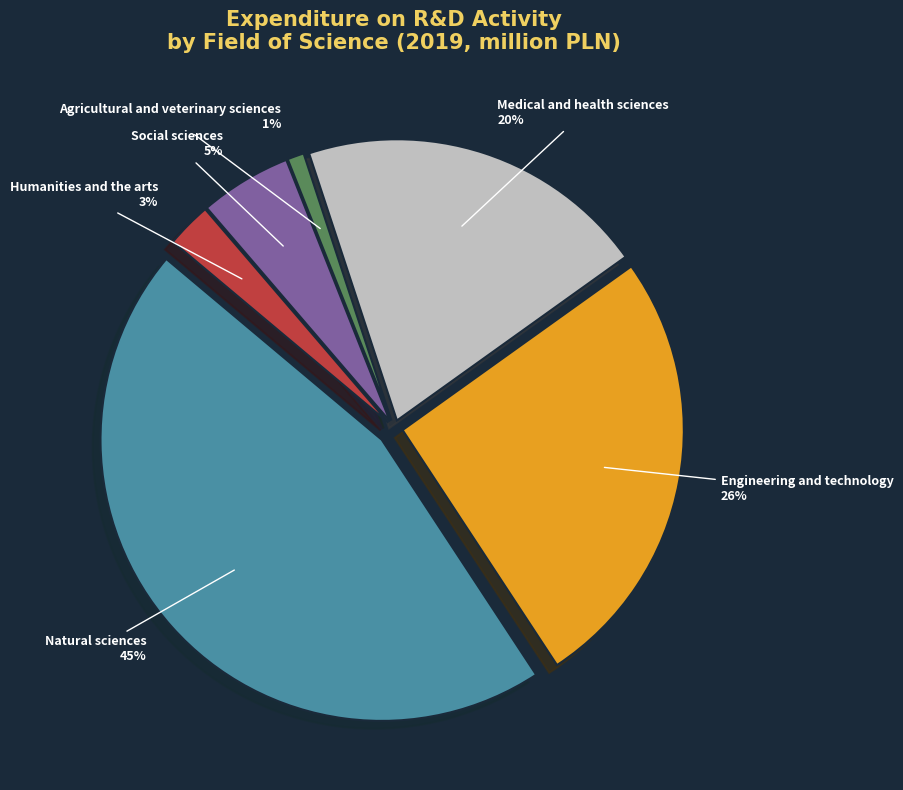

To the nearest percent, what is the average slice percentage?

17%